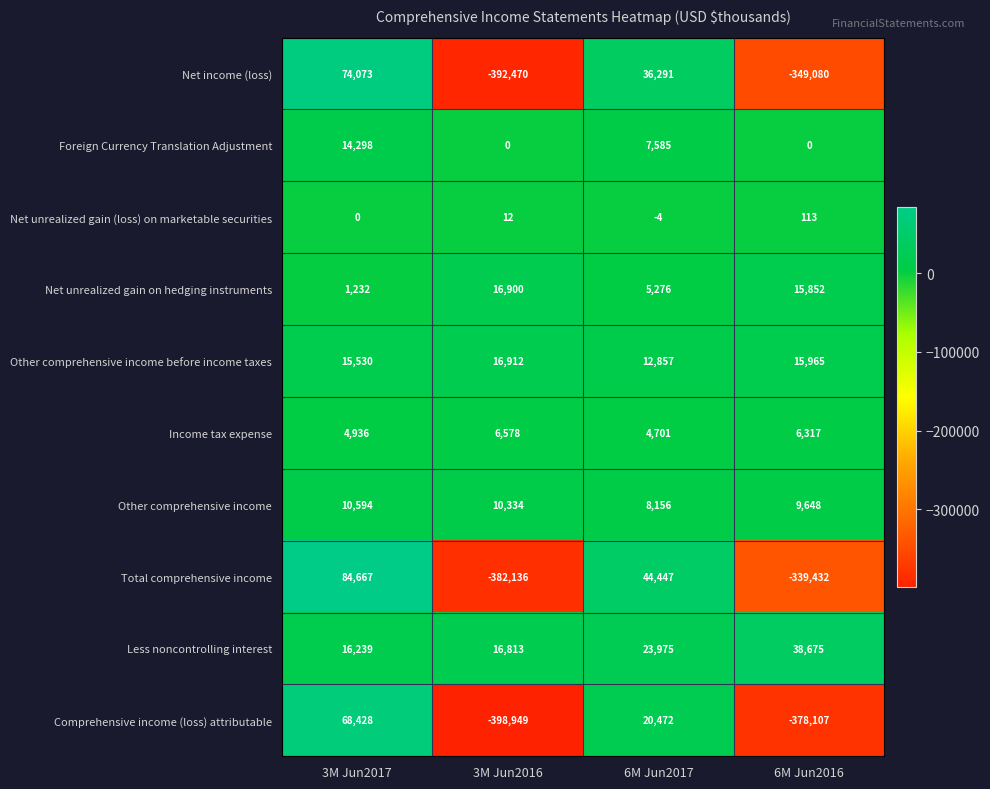

Which series has the widest spread of values?

Comprehensive income (loss) attributable